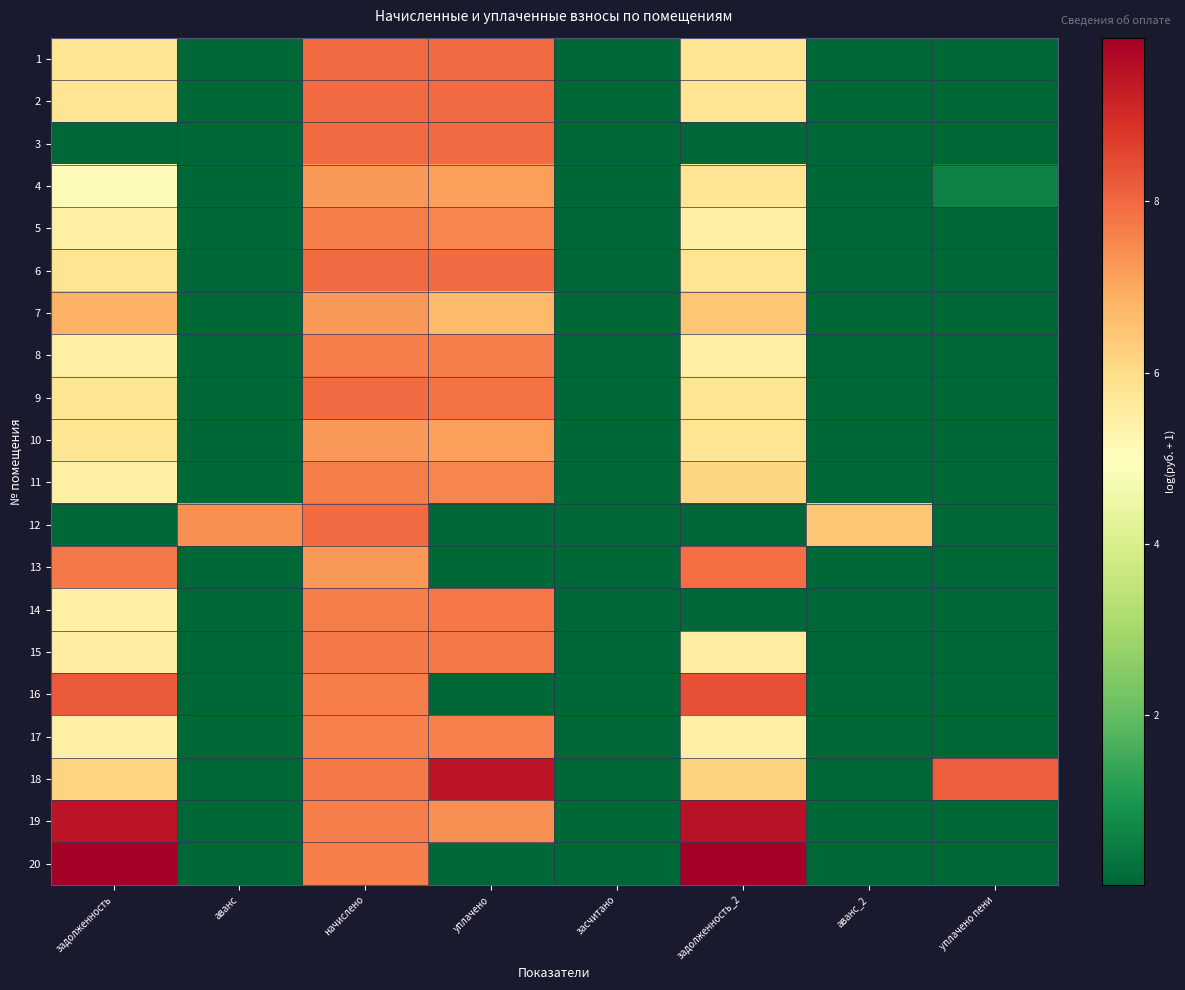

Reading right to left, transcribe all the data shown in this chart.

1: уплачено пени=0.0	аванс_2=0.0	задолженность_2=5.8	засчитано=0.0	уплачено=8.0	начислено=8.0	аванс=0.0	задолженность=5.8
2: уплачено пени=0.0	аванс_2=0.0	задолженность_2=5.8	засчитано=0.0	уплачено=8.0	начислено=8.0	аванс=0.0	задолженность=5.8
3: уплачено пени=0.0	аванс_2=0.0	задолженность_2=0.0	засчитано=0.0	уплачено=8.0	начислено=8.0	аванс=0.0	задолженность=0.0
4: уплачено пени=0.6	аванс_2=0.0	задолженность_2=5.8	засчитано=0.0	уплачено=7.1	начислено=7.3	аванс=0.0	задолженность=5.1
5: уплачено пени=0.0	аванс_2=0.0	задолженность_2=5.5	засчитано=0.0	уплачено=7.5	начислено=7.6	аванс=0.0	задолженность=5.5
6: уплачено пени=0.0	аванс_2=0.0	задолженность_2=5.8	засчитано=0.0	уплачено=8.0	начислено=8.0	аванс=0.0	задолженность=5.8
7: уплачено пени=0.0	аванс_2=0.0	задолженность_2=6.5	засчитано=0.0	уплачено=6.7	начислено=7.3	аванс=0.0	задолженность=6.9
8: уплачено пени=0.0	аванс_2=0.0	задолженность_2=5.4	засчитано=0.0	уплачено=7.6	начислено=7.6	аванс=0.0	задолженность=5.4
9: уплачено пени=0.0	аванс_2=0.0	задолженность_2=5.8	засчитано=0.0	уплачено=7.8	начислено=8.0	аванс=0.0	задолженность=5.8
10: уплачено пени=0.0	аванс_2=0.0	задолженность_2=5.8	засчитано=0.0	уплачено=7.2	начислено=7.3	аванс=0.0	задолженность=5.8
11: уплачено пени=0.0	аванс_2=0.0	задолженность_2=6.1	засчитано=0.0	уплачено=7.5	начислено=7.6	аванс=0.0	задолженность=5.5
12: уплачено пени=0.0	аванс_2=6.5	задолженность_2=0.0	засчитано=0.0	уплачено=0.0	начислено=8.0	аванс=7.4	задолженность=0.0
13: уплачено пени=0.0	аванс_2=0.0	задолженность_2=7.9	засчитано=0.0	уплачено=0.0	начислено=7.3	аванс=0.0	задолженность=7.7
14: уплачено пени=0.0	аванс_2=0.0	задолженность_2=0.0	засчитано=0.0	уплачено=7.8	начислено=7.7	аванс=0.0	задолженность=5.5
15: уплачено пени=0.0	аванс_2=0.0	задолженность_2=5.5	засчитано=0.0	уплачено=7.7	начислено=7.7	аванс=0.0	задолженность=5.5
16: уплачено пени=0.0	аванс_2=0.0	задолженность_2=8.4	засчитано=0.0	уплачено=0.0	начислено=7.6	аванс=0.0	задолженность=8.2
17: уплачено пени=0.0	аванс_2=0.0	задолженность_2=5.4	засчитано=0.0	уплачено=7.6	начислено=7.6	аванс=0.0	задолженность=5.4
18: уплачено пени=8.2	аванс_2=0.0	задолженность_2=6.2	засчитано=0.0	уплачено=9.5	начислено=7.7	аванс=0.0	задолженность=6.2
19: уплачено пени=0.0	аванс_2=0.0	задолженность_2=9.5	засчитано=0.0	уплачено=7.4	начислено=7.6	аванс=0.0	задолженность=9.5
20: уплачено пени=0.0	аванс_2=0.0	задолженность_2=9.9	засчитано=0.0	уплачено=0.0	начислено=7.6	аванс=0.0	задолженность=9.9